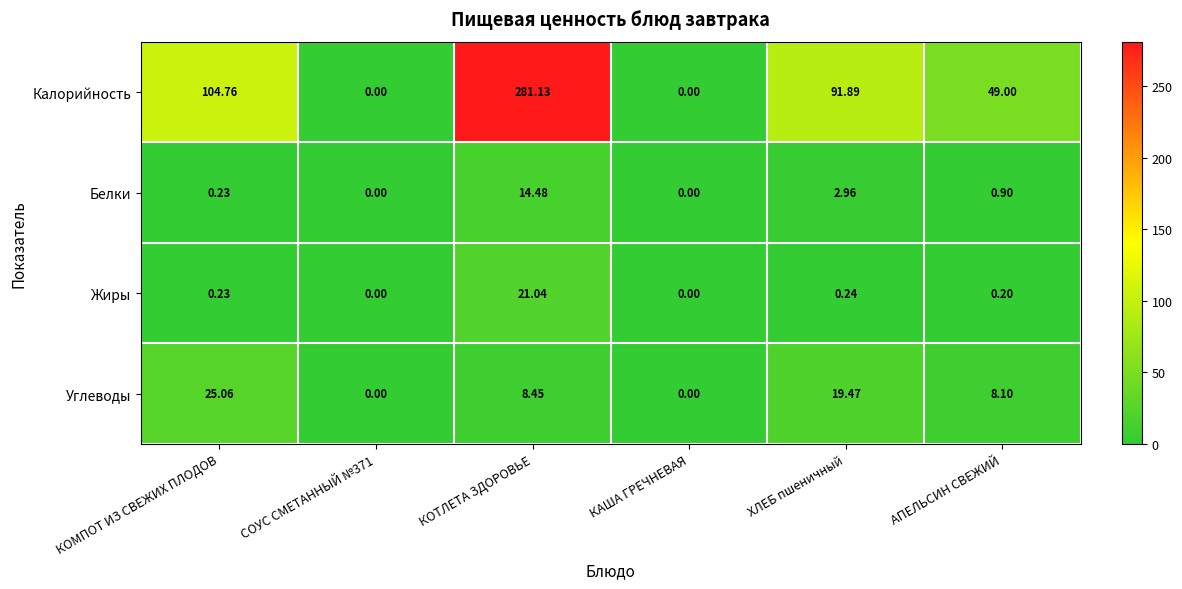

At which category is the sum across all series the highest?

КОТЛЕТА ЗДОРОВЬЕ